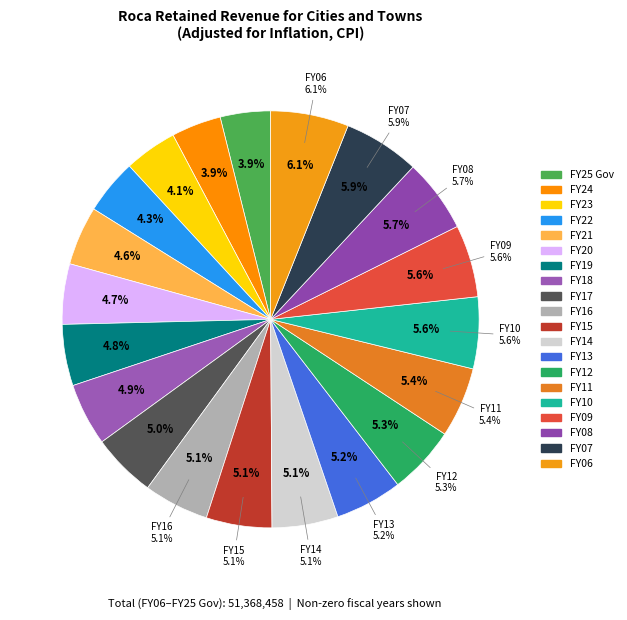

Does any single category account for the majority?

No